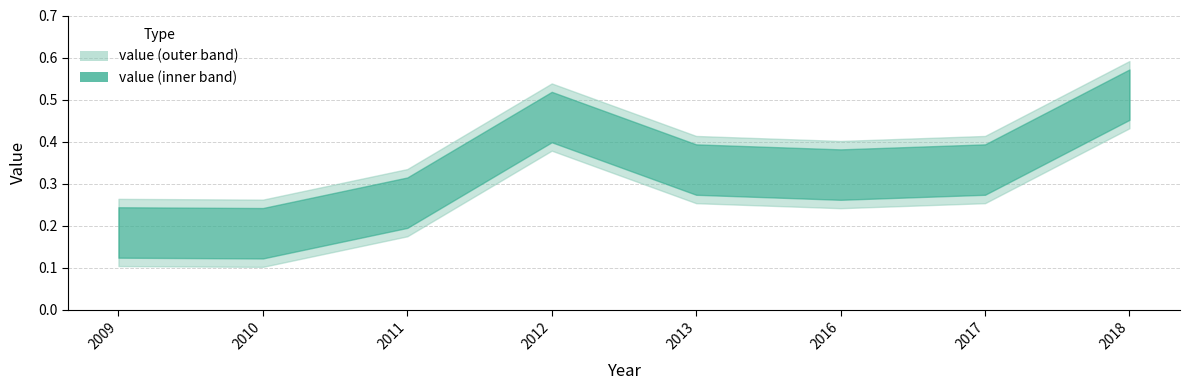

How many points are lower than both their immediate neighbors (excluding endpoints)?

2